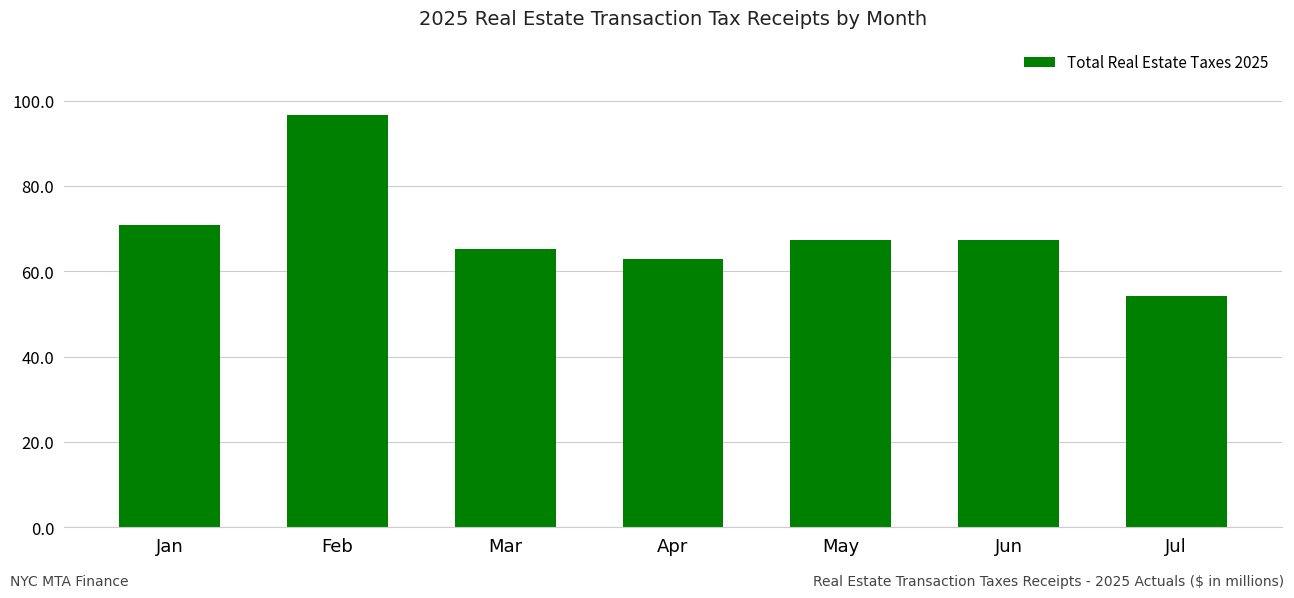

At which category does the chart reach its minimum across all series?

Jul